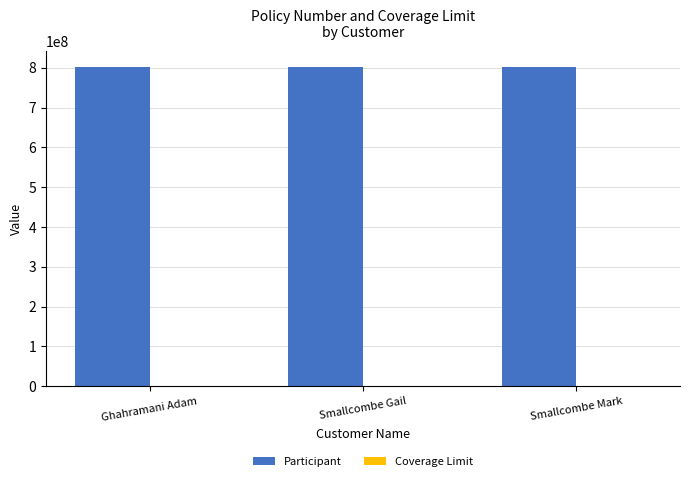

Which series has the largest total across all categories?

Participant